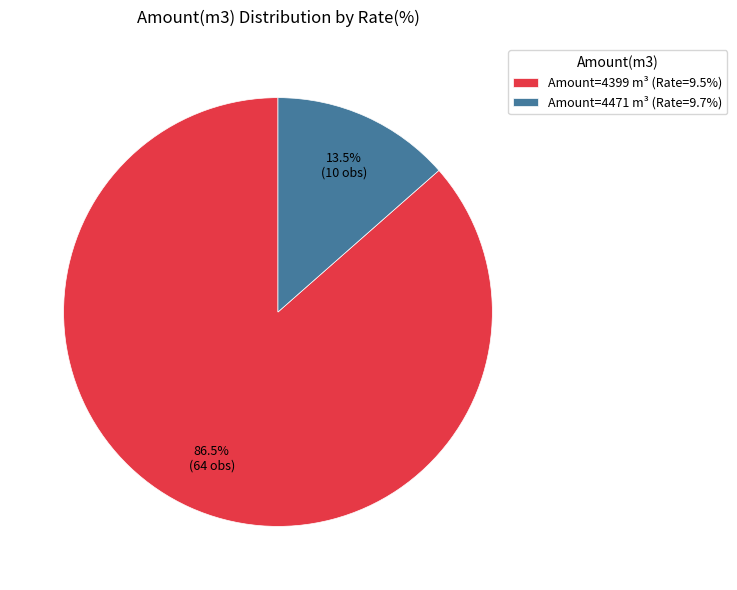

Which category has the smallest portion of the pie?

Amount=4471 m³ (Rate=9.7%)